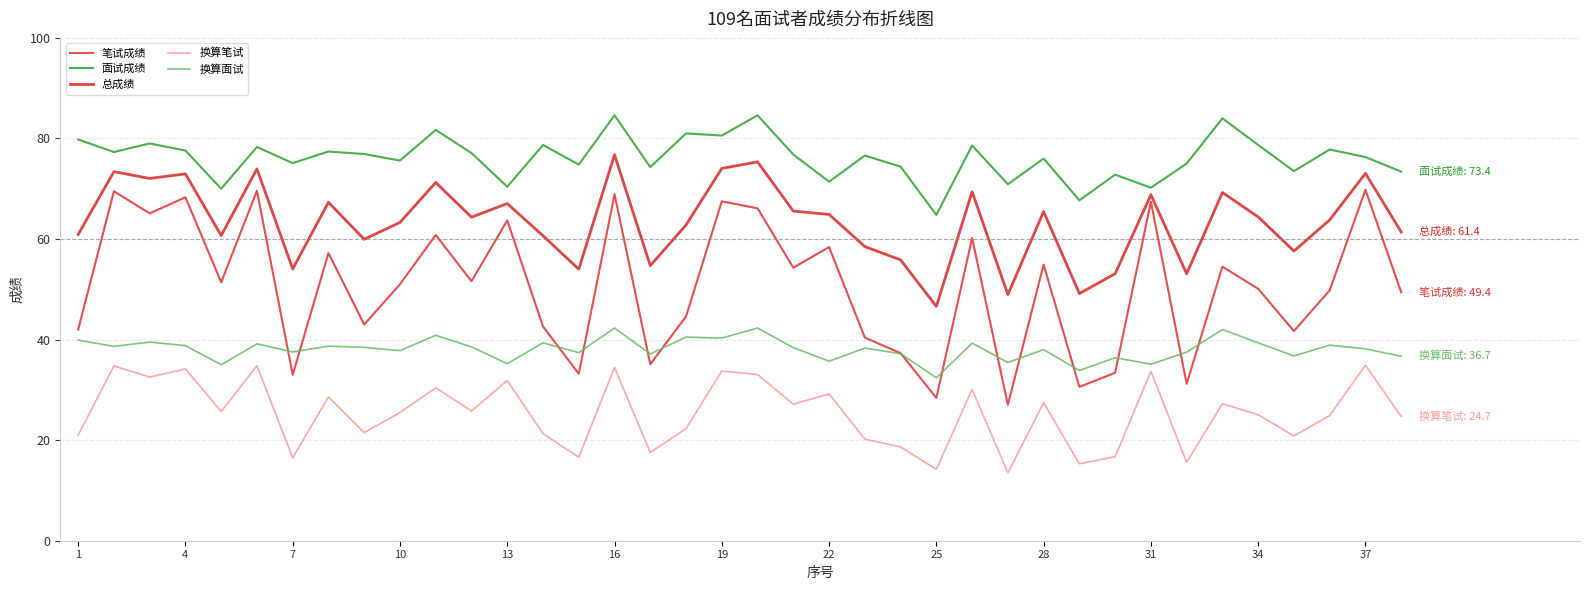

Reading left to right, what are all the values shown in this chart?

笔试成绩: 42.0	69.5	65.1	68.3	51.4	69.6	33.0	57.2	43.0	51.0	60.8	51.6	63.7	42.6	33.2	68.9	35.1	44.6	67.5	66.1	54.3	58.4	40.4	37.3	28.4	60.2	27.0	54.9	30.6	33.4	67.4	31.2	54.5	50.1	41.7	49.8	69.8	49.4
面试成绩: 79.8	77.3	79.0	77.6	70.0	78.3	75.1	77.4	76.9	75.6	81.7	77.1	70.4	78.7	74.8	84.6	74.3	81.0	80.6	84.6	76.8	71.4	76.6	74.4	64.8	78.6	70.9	76.0	67.7	72.8	70.2	75.0	84.0	78.7	73.5	77.8	76.3	73.4
总成绩: 60.9	73.4	72.0	73.0	60.7	74.0	54.0	67.3	60.0	63.3	71.2	64.3	67.0	60.6	54.0	76.8	54.7	62.8	74.0	75.3	65.5	64.9	58.5	55.9	46.6	69.4	49.0	65.5	49.1	53.1	68.8	53.1	69.2	64.4	57.6	63.8	73.0	61.4
换算笔试: 21.0	34.8	32.5	34.1	25.7	34.8	16.5	28.6	21.5	25.5	30.4	25.8	31.9	21.3	16.6	34.5	17.6	22.3	33.8	33.0	27.1	29.2	20.2	18.6	14.2	30.1	13.5	27.4	15.3	16.7	33.7	15.6	27.2	25.1	20.9	24.9	34.9	24.7
换算面试: 39.9	38.6	39.5	38.8	35.0	39.1	37.5	38.7	38.5	37.8	40.9	38.5	35.2	39.4	37.4	42.3	37.1	40.5	40.3	42.3	38.4	35.7	38.3	37.2	32.4	39.3	35.5	38.0	33.9	36.4	35.1	37.5	42.0	39.4	36.8	38.9	38.1	36.7